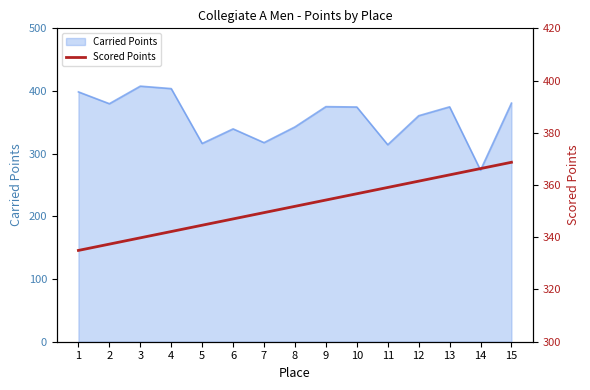

What is the minimum value for Carried Points?

273.8